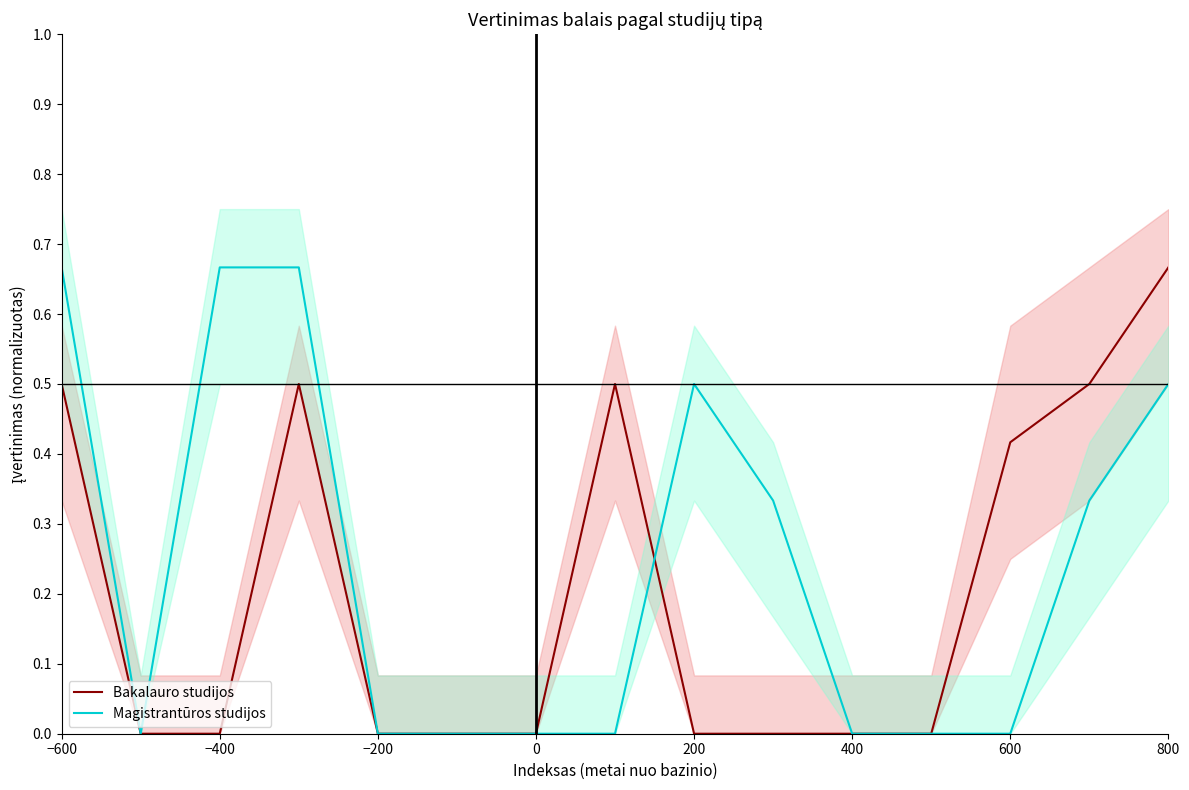

The value of Bakalauro studijos at 200 is 0.0. True or false?

True